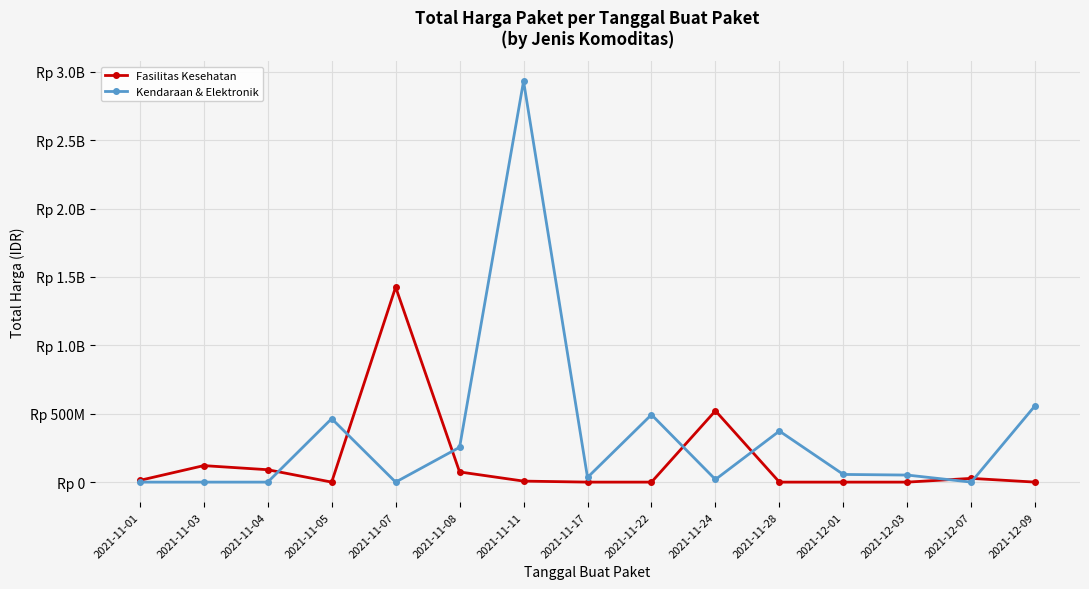

Reading left to right, transcribe all the data shown in this chart.

Fasilitas Kesehatan: 12787500	120613270	90672075	0	1425867900	74424000	7401240	0	0	521459200	0	0	0	27412000	0
Kendaraan & Elektronik: 0	0	0	464002100	0	254700000	2931562000	34292000	493000000	19175000	373404000	56152800	51601000	0	559971000